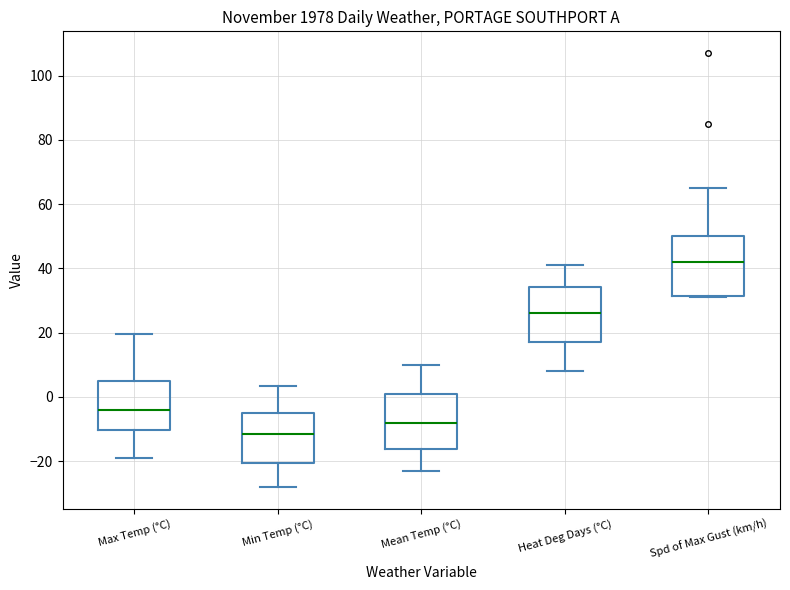

Reading left to right, transcribe this box plot: for each box, give where its median line is, the range the box spans, and where its two whiskers end, as read against the y-axis. The values are not printed on the chart, so give them approximately, as read against the axis.

Max Temp (°C): median -4, box -10 to 6, whiskers -20 to 20
Min Temp (°C): median -12, box -20 to -4, whiskers -28 to 4
Mean Temp (°C): median -8, box -16 to 0, whiskers -22 to 10
Heat Deg Days (°C): median 26, box 18 to 34, whiskers 8 to 42
Spd of Max Gust (km/h): median 42, box 32 to 50, whiskers 32 to 66